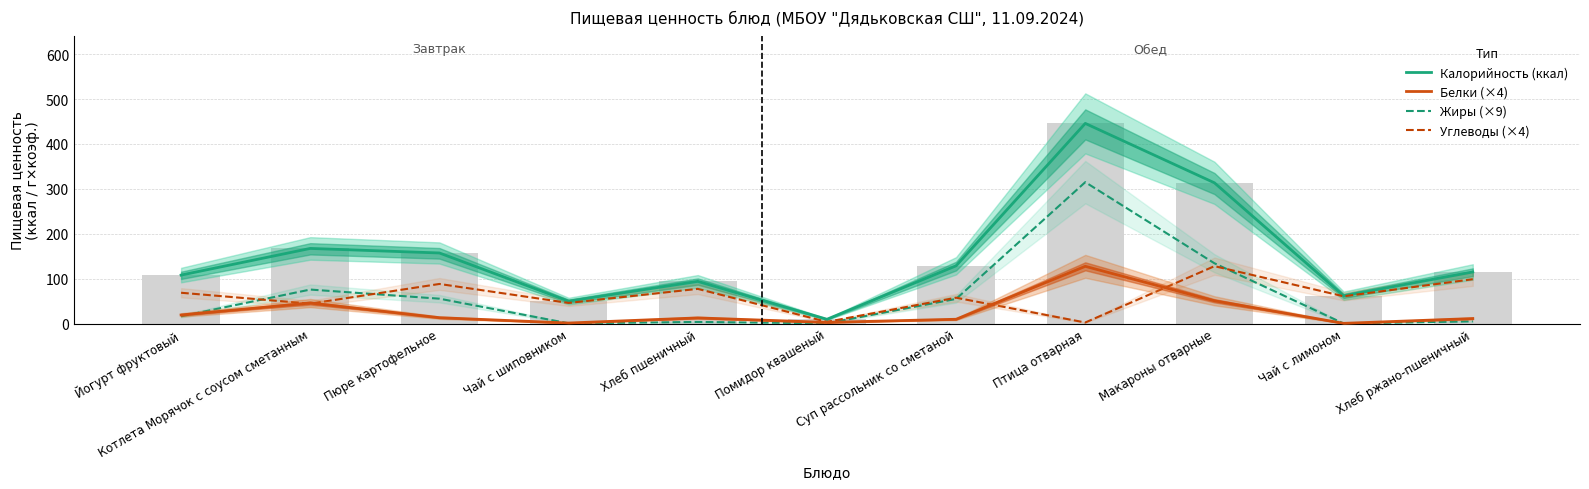

What is the spread (max minus min) of values at Суп рассольник со сметаной?

119.1